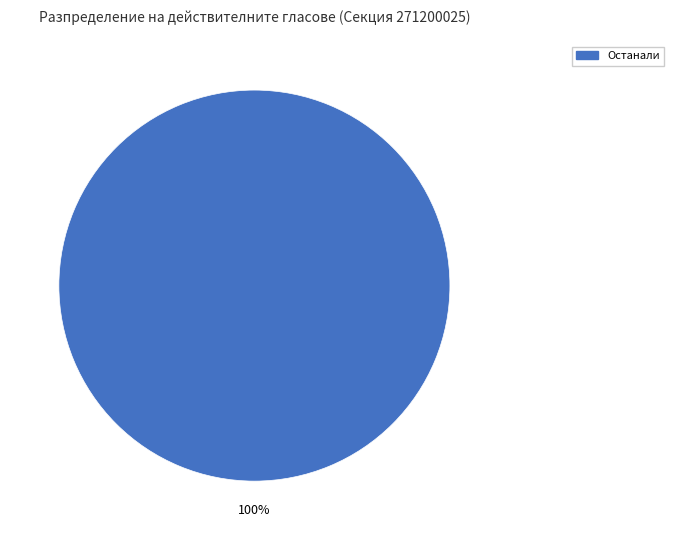

Is there any slice that represents more than half of the pie?

Yes